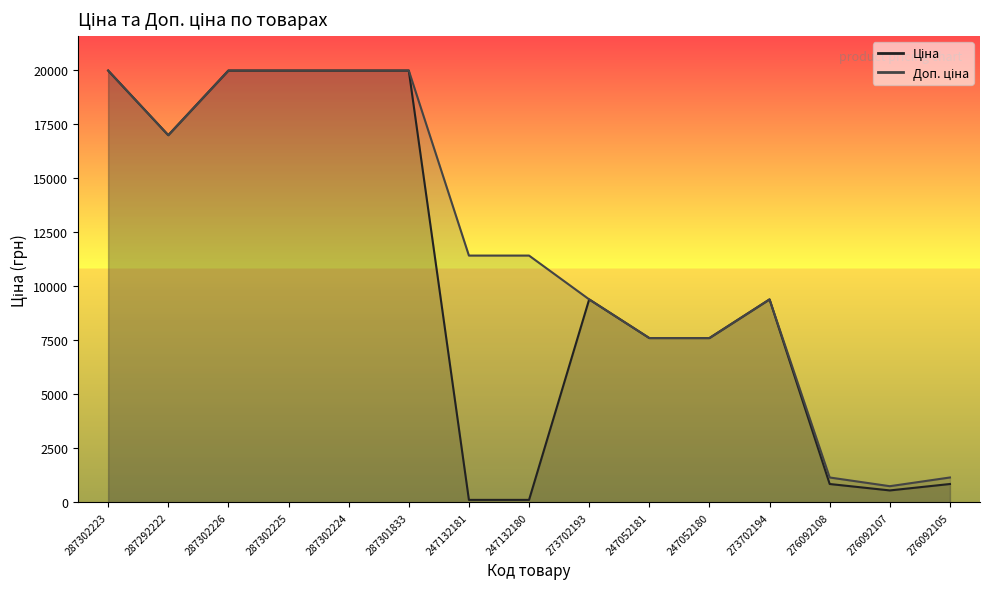

Which series changed the most between 287302224 and 276092105?

Ціна